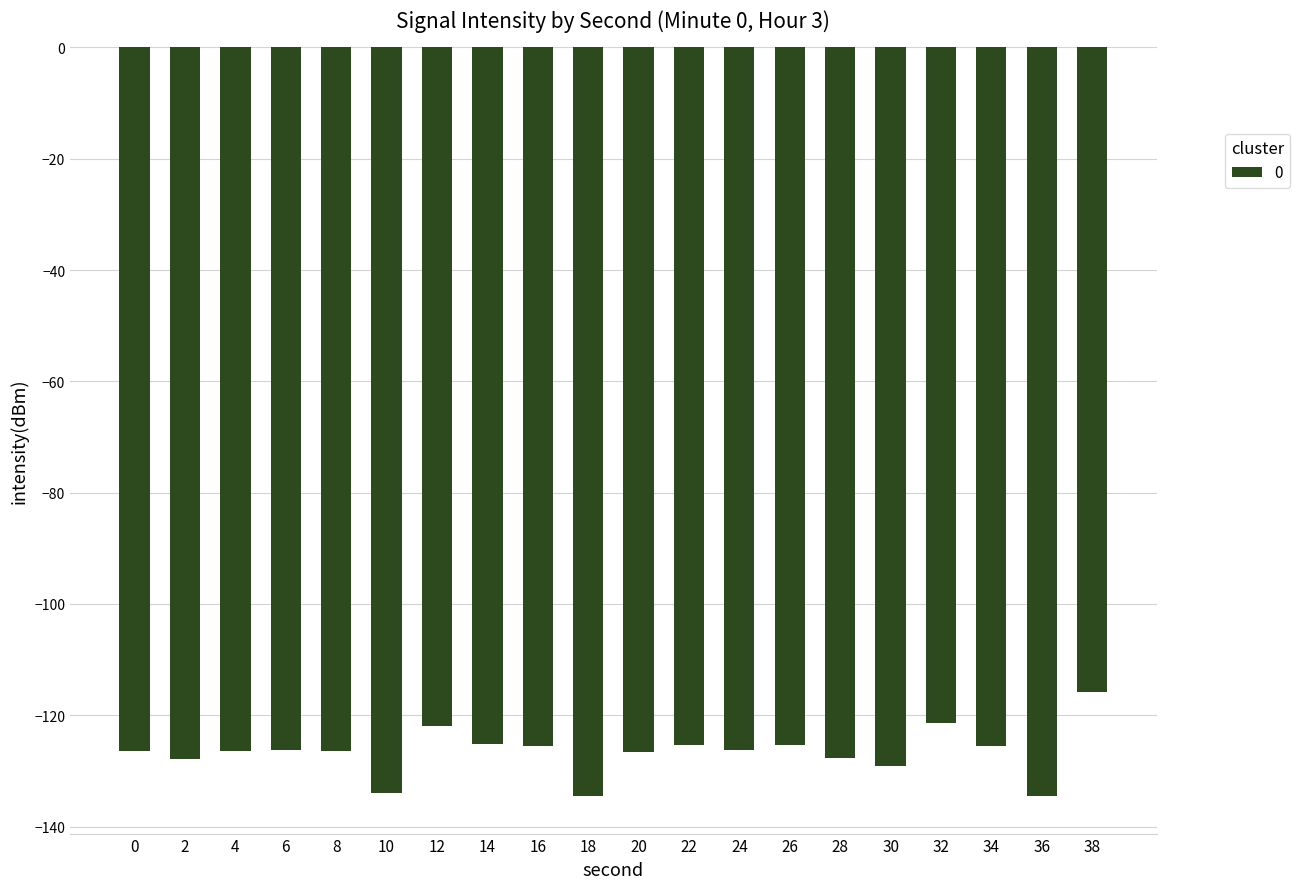

What is the approximate value at 16?

-125.5